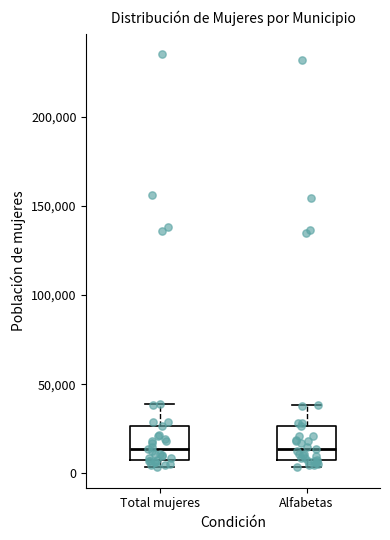

Reading left to right, read every box against the y-axis: the position of its median line, the range the box covers, and the ends of its whiskers. The values are not printed on the chart, so give them approximately, as read against the axis.

Total mujeres: median 15000, box 10000 to 25000, whiskers 5000 to 40000
Alfabetas: median 15000, box 5000 to 25000, whiskers 5000 (just below the box's lower edge) to 40000